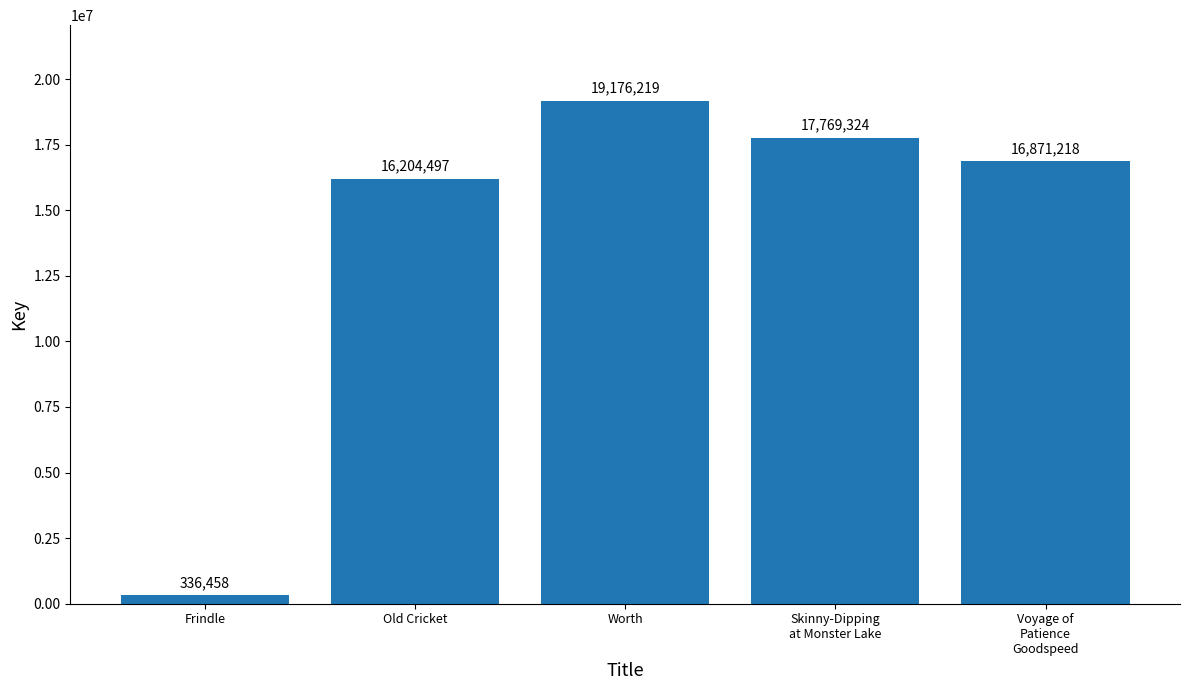

List the labels in order of value, largest first.

Worth, Skinny-Dipping
at Monster Lake, Voyage of
Patience
Goodspeed, Old Cricket, Frindle